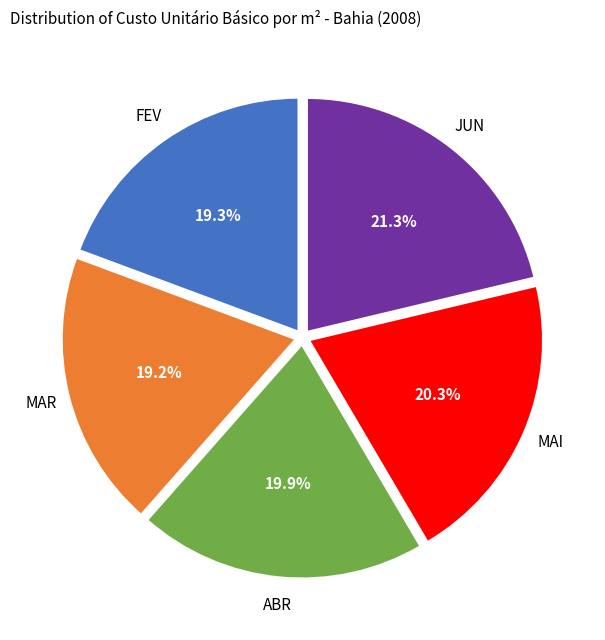

What percentage do ABR and JUN together represent?

41.2%